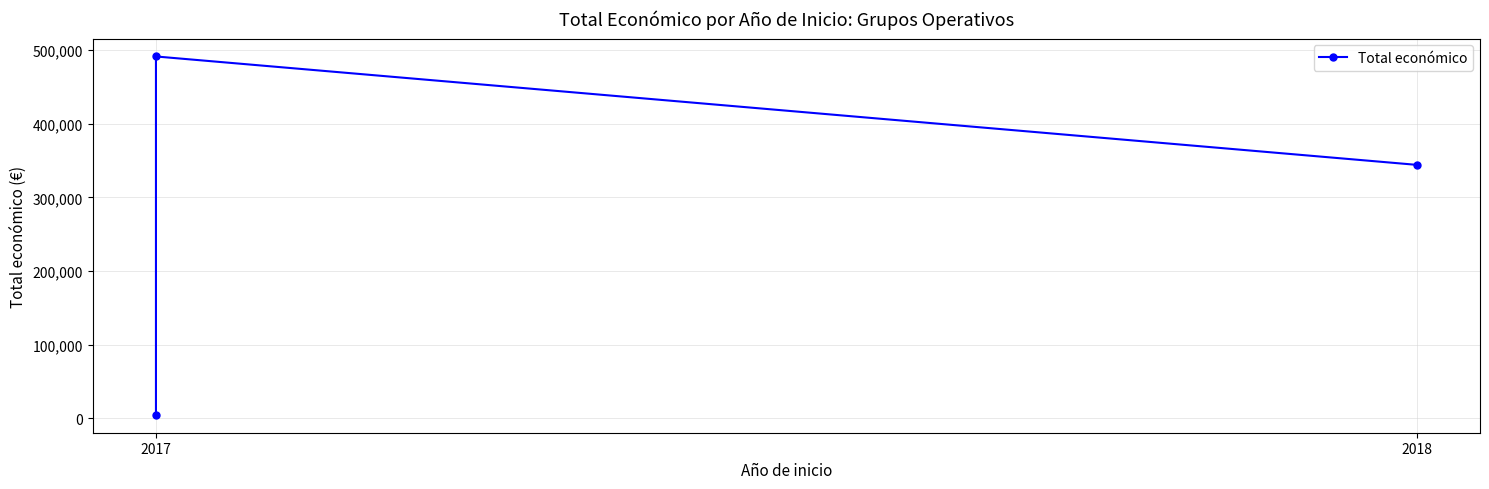

What is the value of the 3rd point from the left?

344243